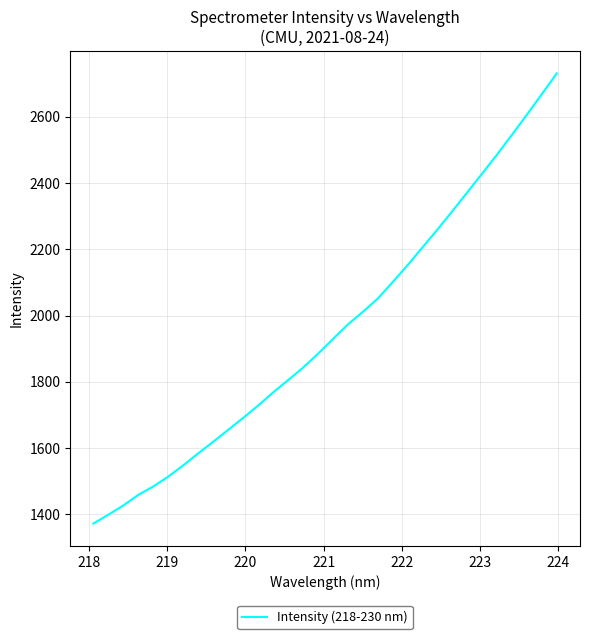

What is the greatest value displayed?

2730.7